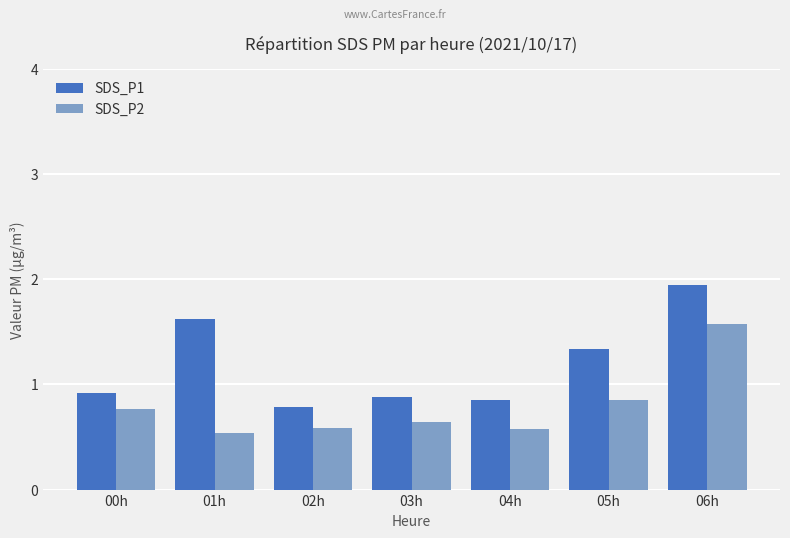

What is the difference between the SDS_P1 values at 01h and 03h?

0.7